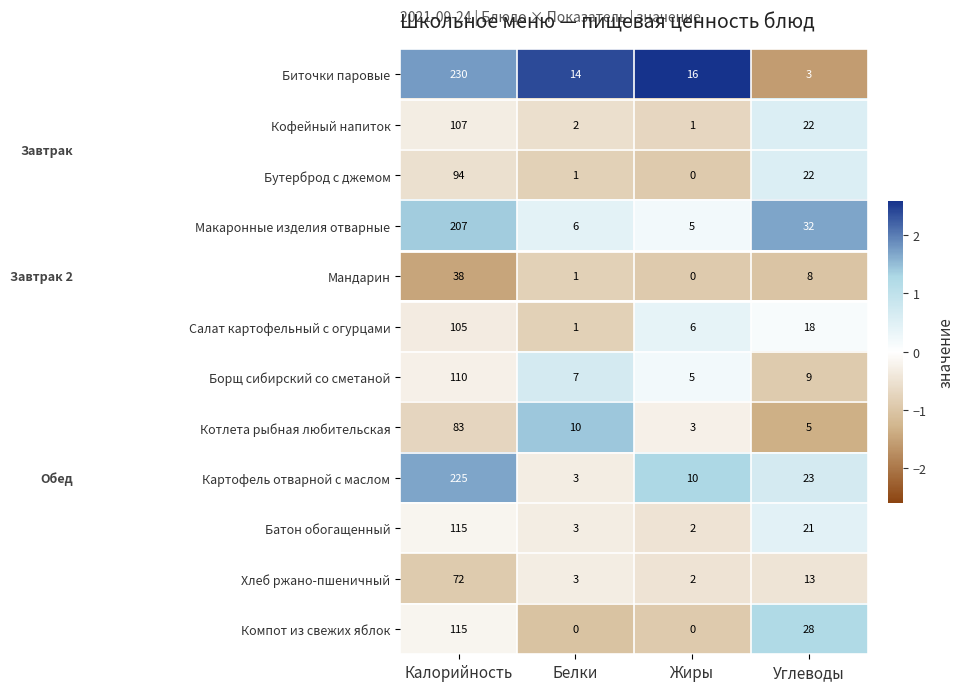

What is the difference between the maximum and minimum values in the Батон обогащенный series?

113